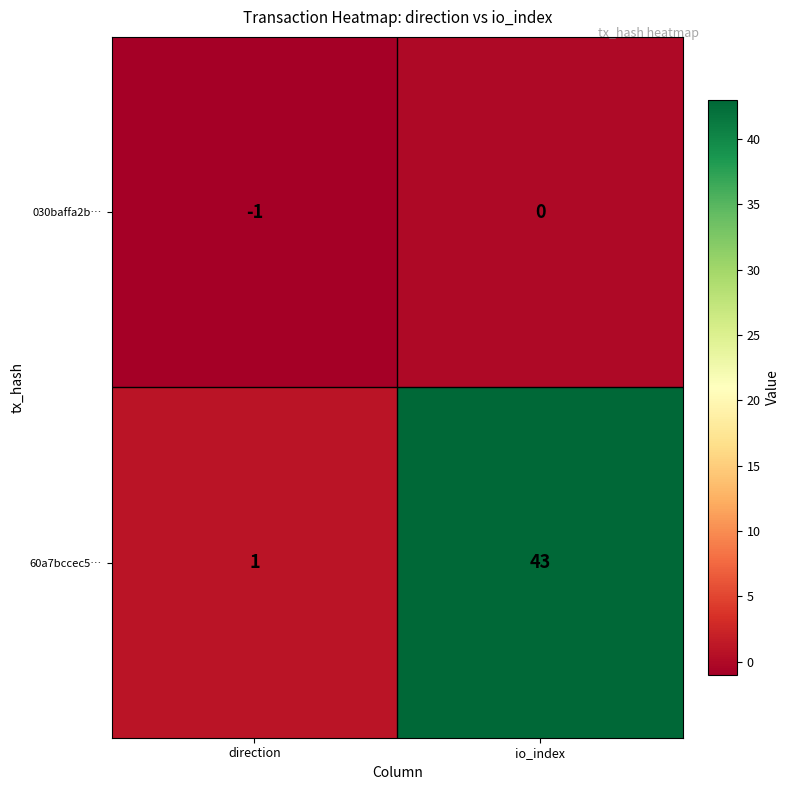

Reading left to right, transcribe all the data shown in this chart.

030baffa2b…: -1	0
60a7bccec5…: 1	43